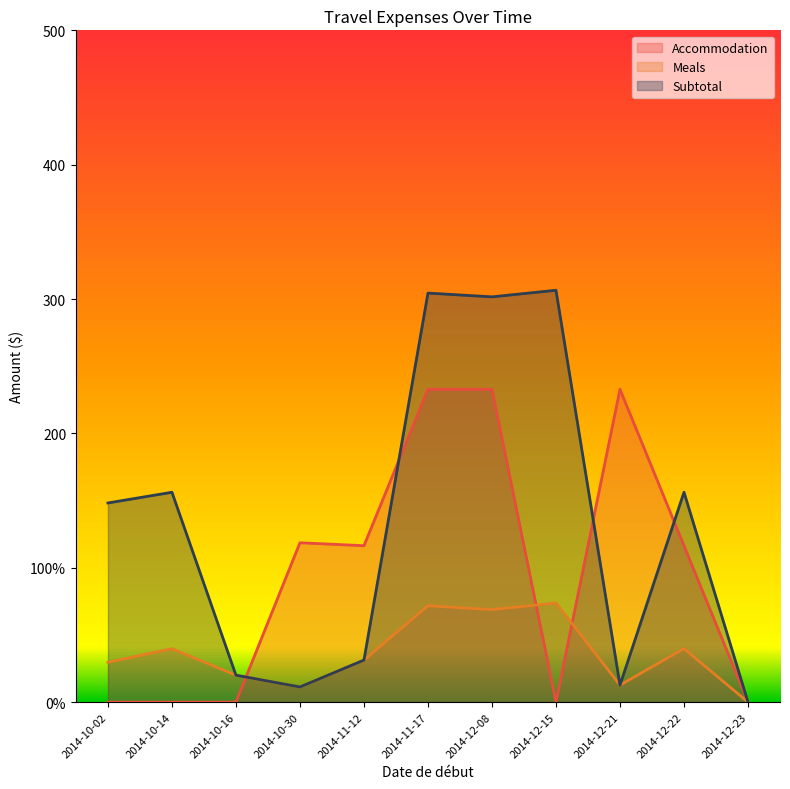

The Meals series shows 26.4 at 2014-12-15. True or false?

False